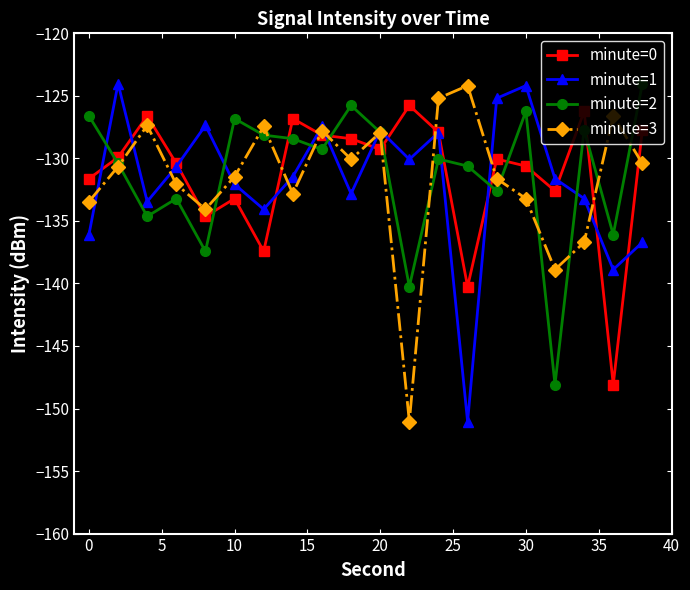

What is the maximum value shown in the chart?

-124.0